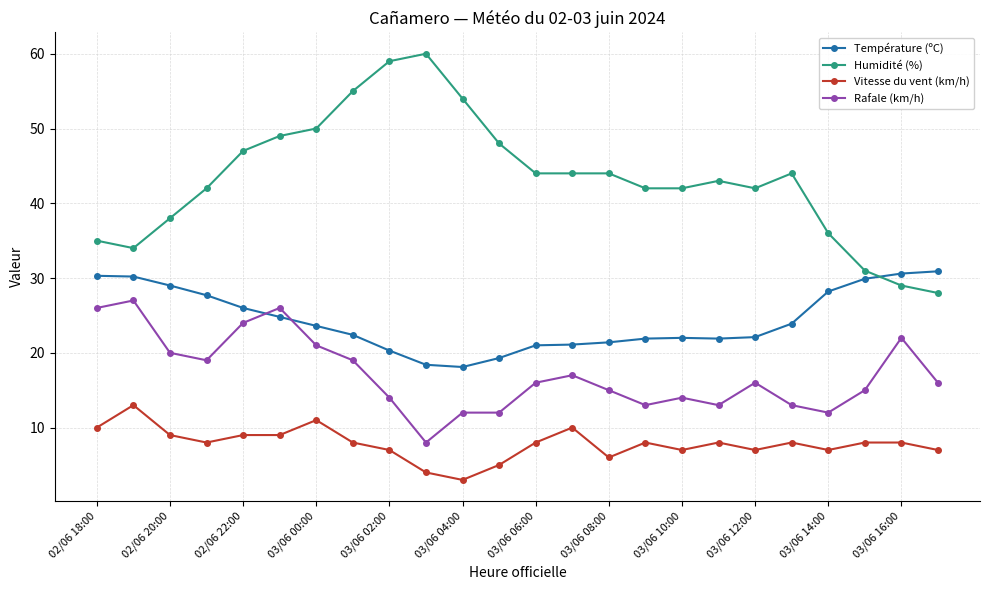

Rank the series by their maximum value, from highest to lowest.

Humidité (%), Température (ºC), Rafale (km/h), Vitesse du vent (km/h)